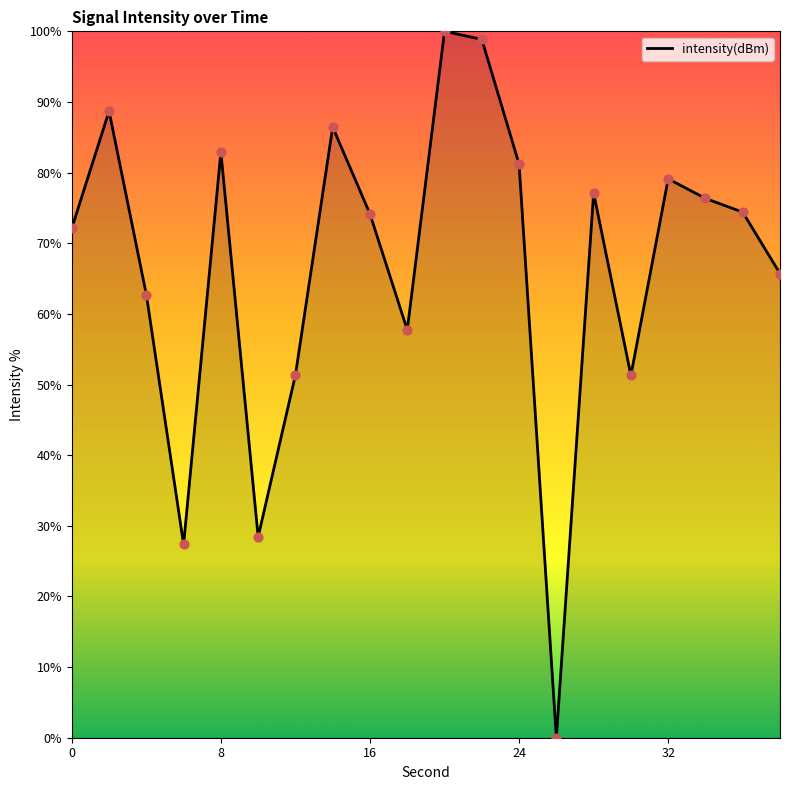

What is the difference between the maximum and minimum values?

100.0